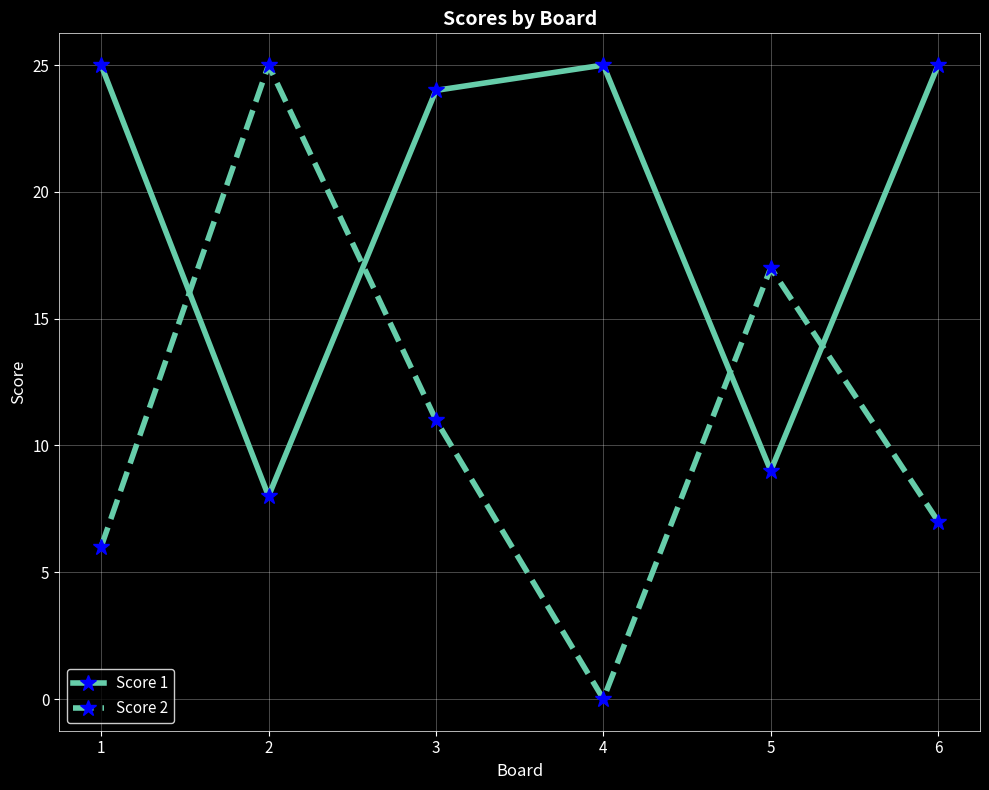

Reading left to right, transcribe all the data shown in this chart.

Score 1: 25	8	24	25	9	25
Score 2: 6	25	11	0	17	7